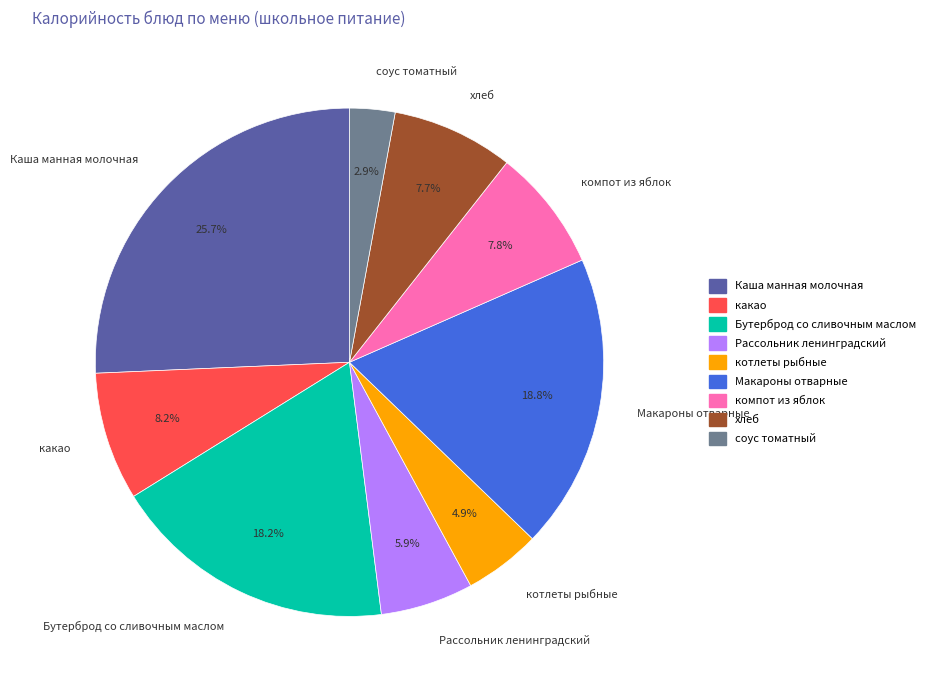

What percentage is the котлеты рыбные slice, to the nearest percent?

5%